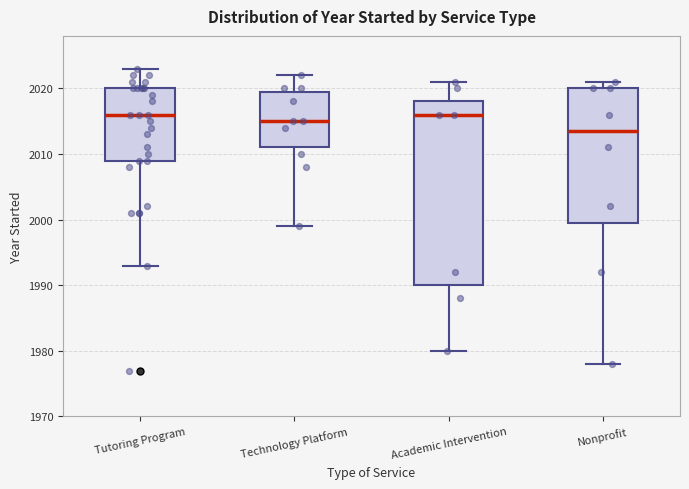

Reading left to right, read every box against the y-axis: the position of its median line, the range the box covers, and the ends of its whiskers. The values are not printed on the chart, so give them approximately, as read against the axis.

Tutoring Program: median 2016, box 2009 to 2020, whiskers 1993 to 2023
Technology Platform: median 2015, box 2011 to 2020, whiskers 1999 to 2022
Academic Intervention: median 2016, box 1990 to 2018, whiskers 1980 to 2021
Nonprofit: median 2014, box 2000 to 2020, whiskers 1978 to 2021